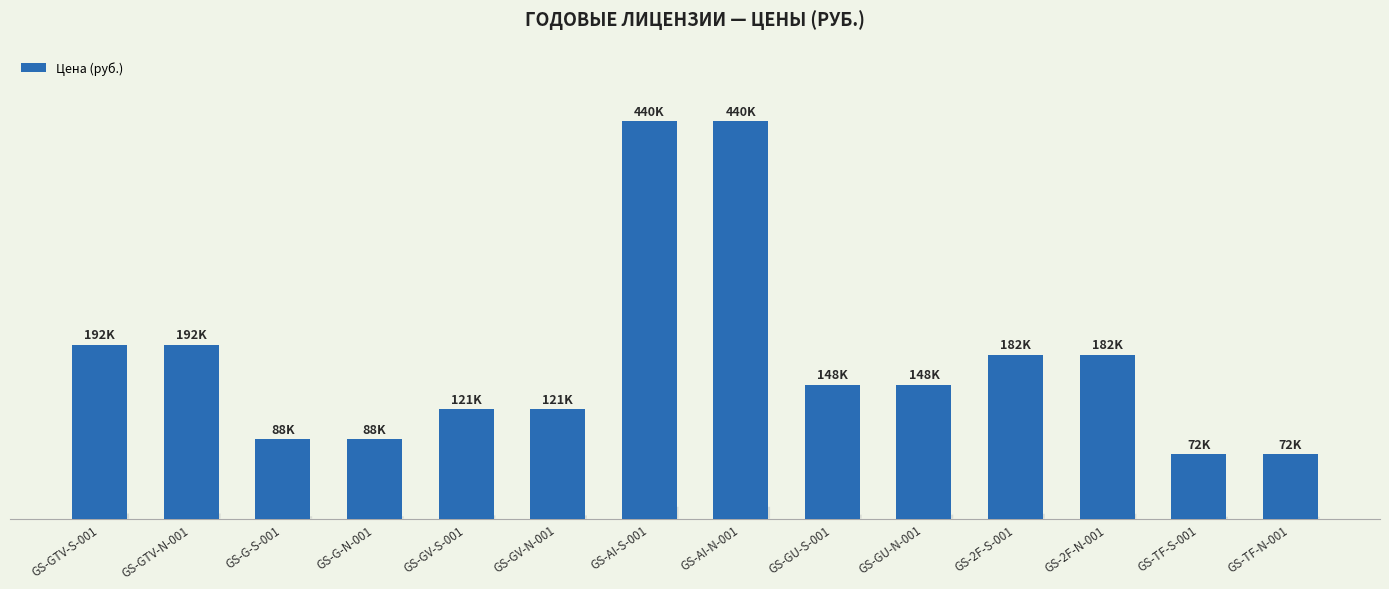

What is the minimum value shown in the chart?

71500